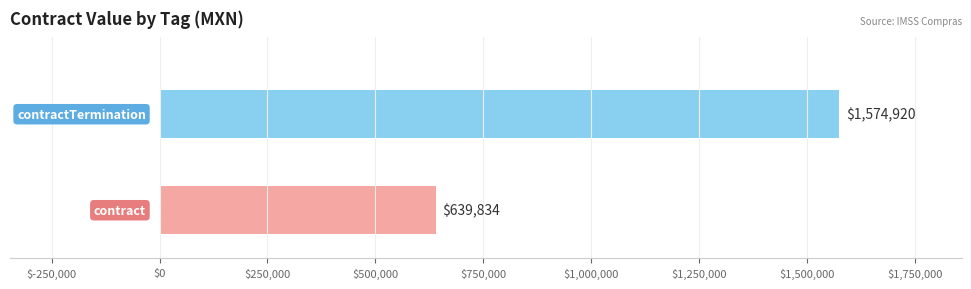

What is the greatest value displayed?

1574919.6